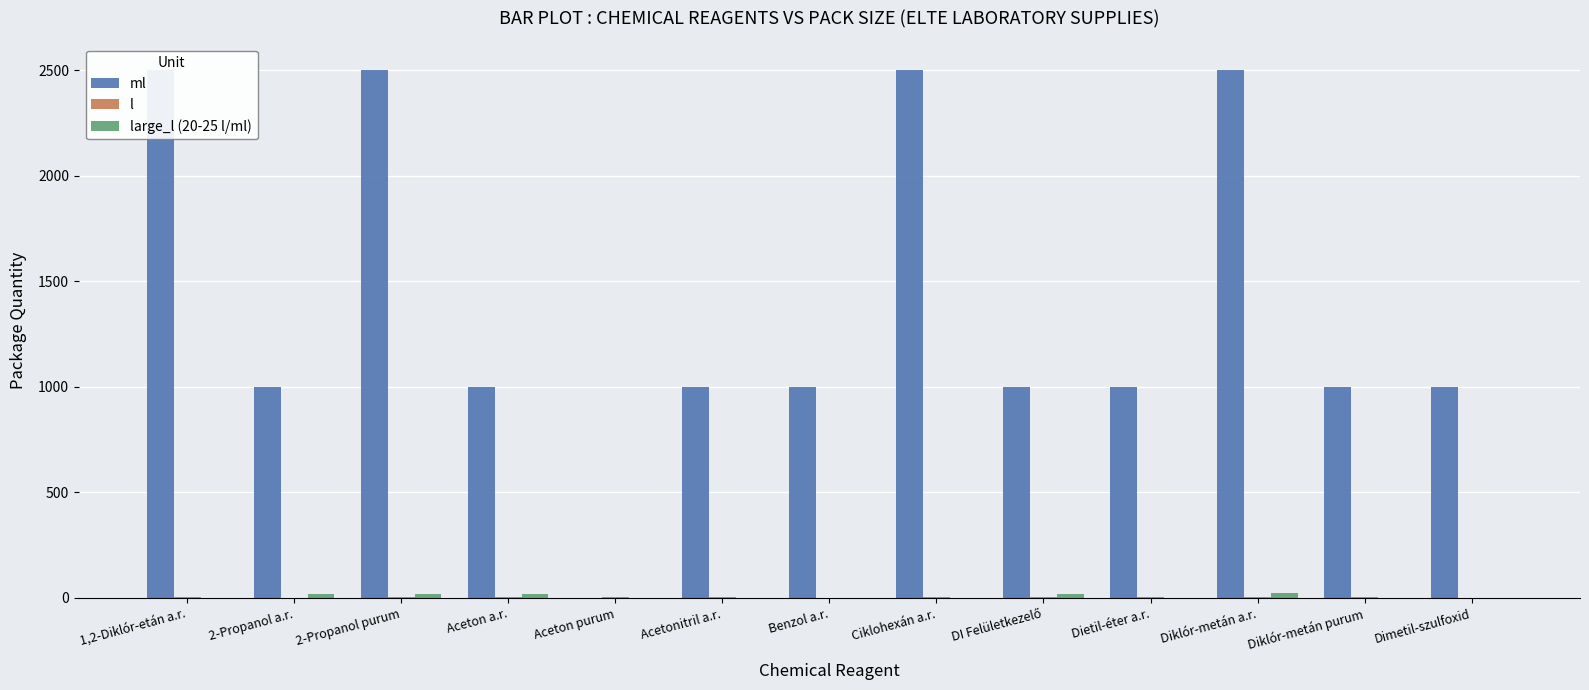

Which series changed the most between 2-Propanol a.r. and Benzol a.r.?

large_l (20-25 l/ml)